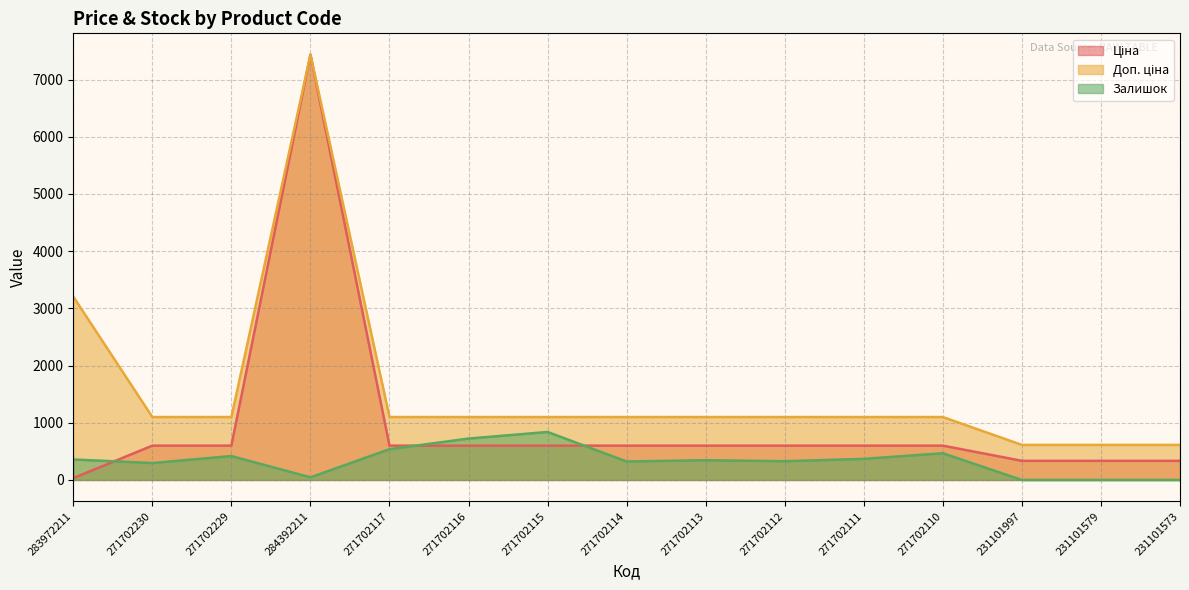

Is the value of Ціна at 271702115 greater than the value of Доп. ціна at 231101579?

No